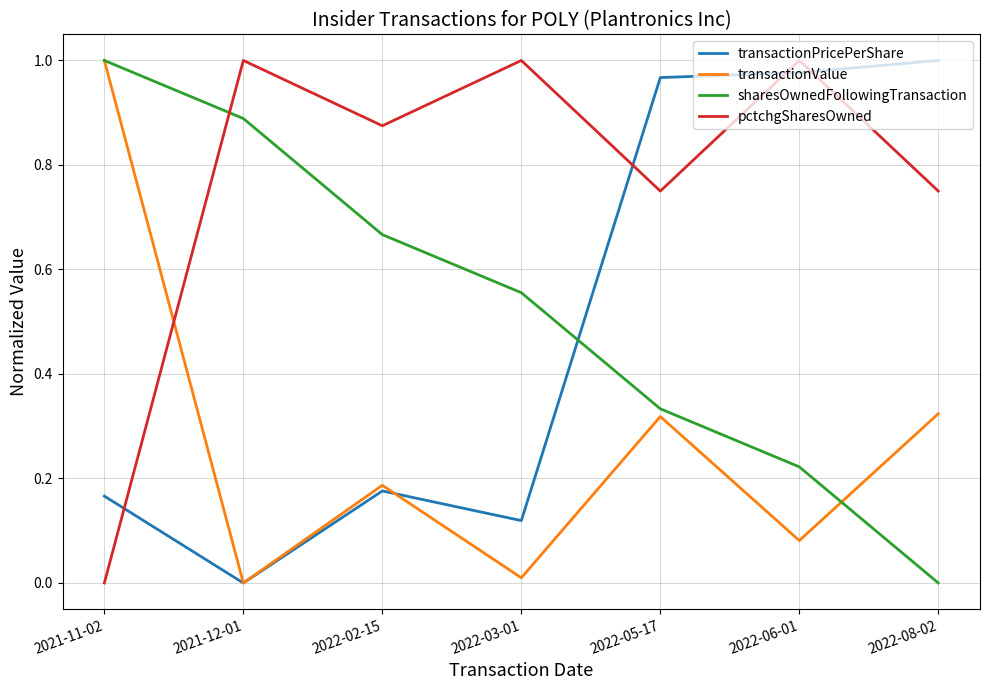

Is the value of transactionValue at 2022-02-15 greater than the value of transactionPricePerShare at 2022-08-02?

No